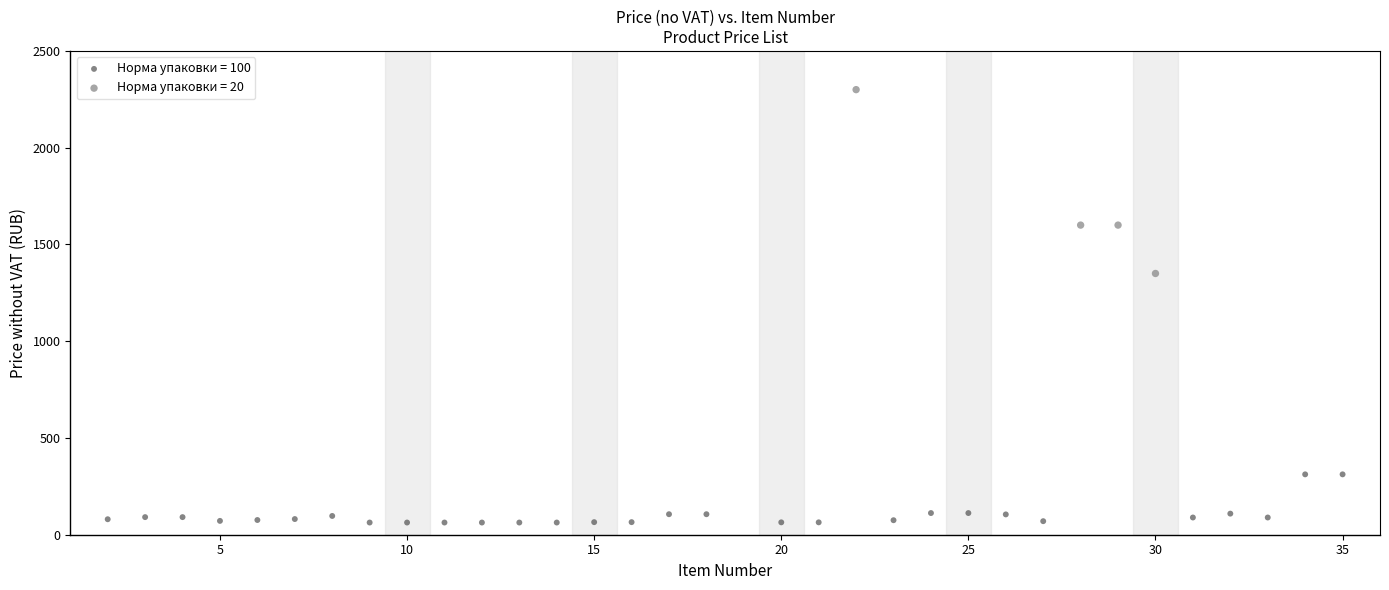

Which series has the largest Y range (max minus min)?

Норма упаковки = 20